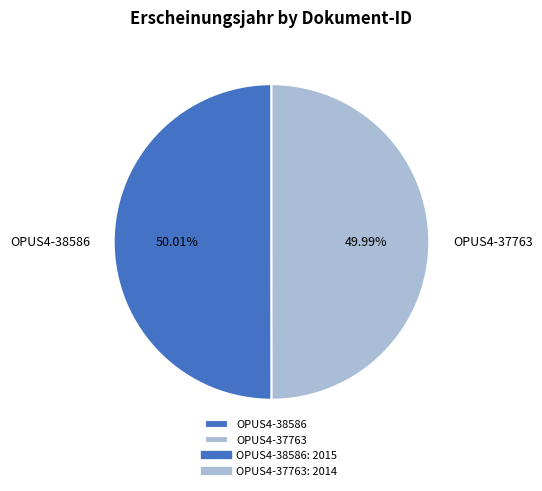

Combined, do OPUS4-37763 and OPUS4-38586 account for over 50%?

Yes